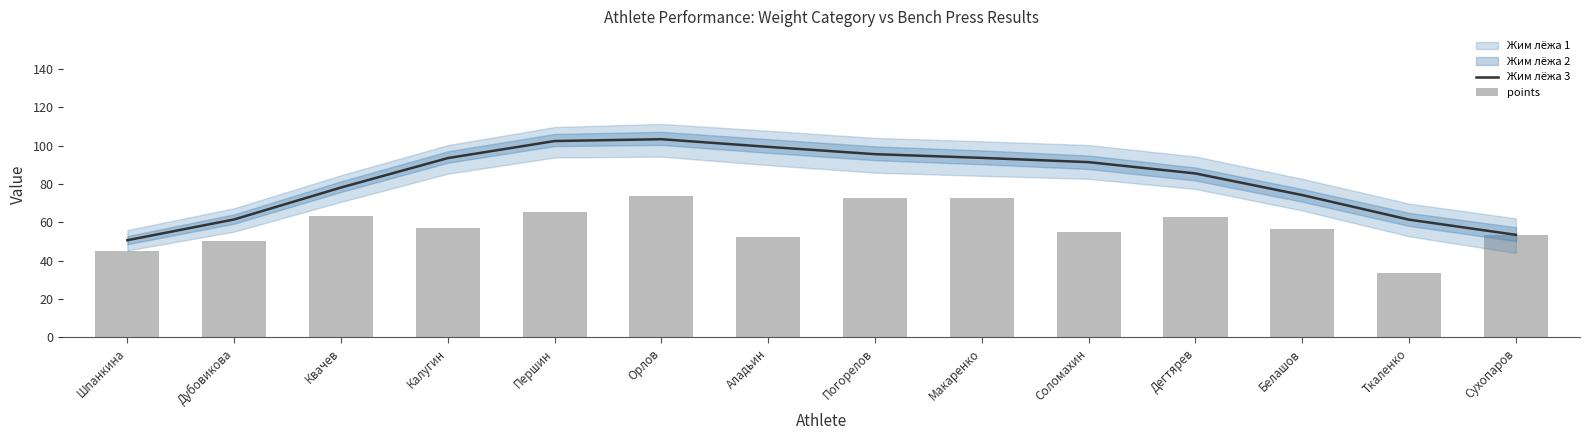

Which category has the highest value in the Жим лёжа 3 series?

Орлов